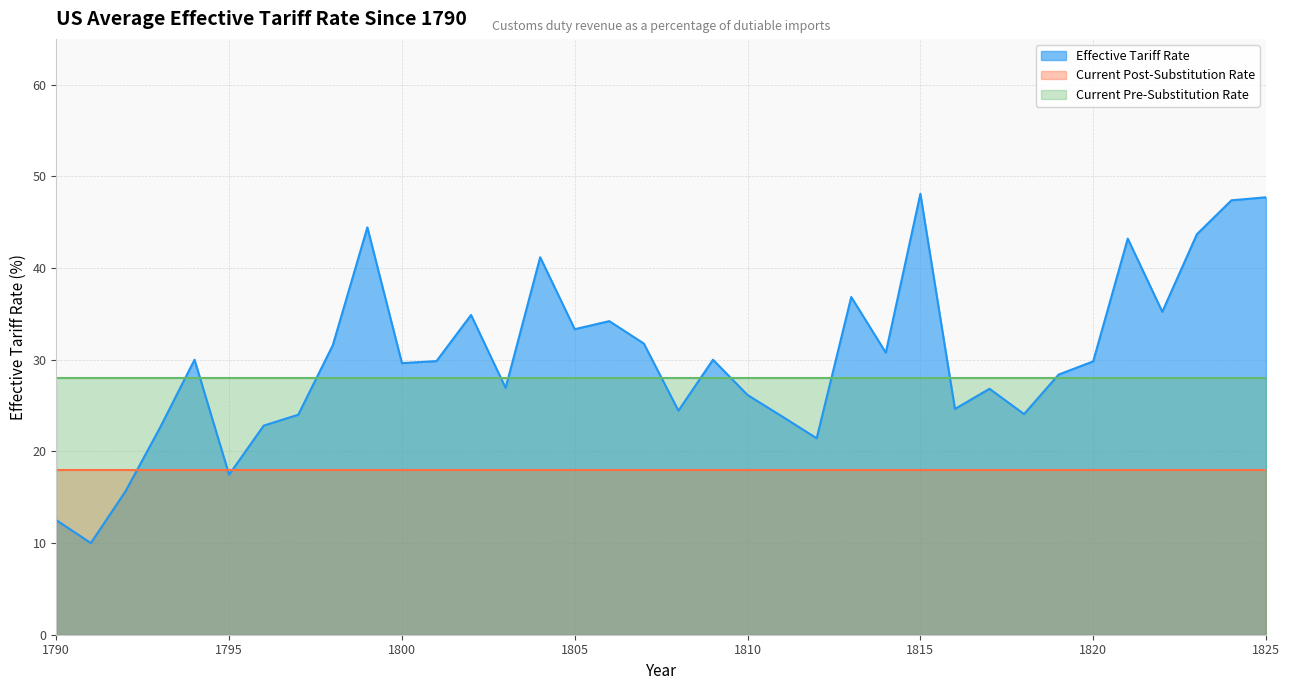

What is the value of the Current Pre-Substitution Rate point at the 31st from the left?

28.0